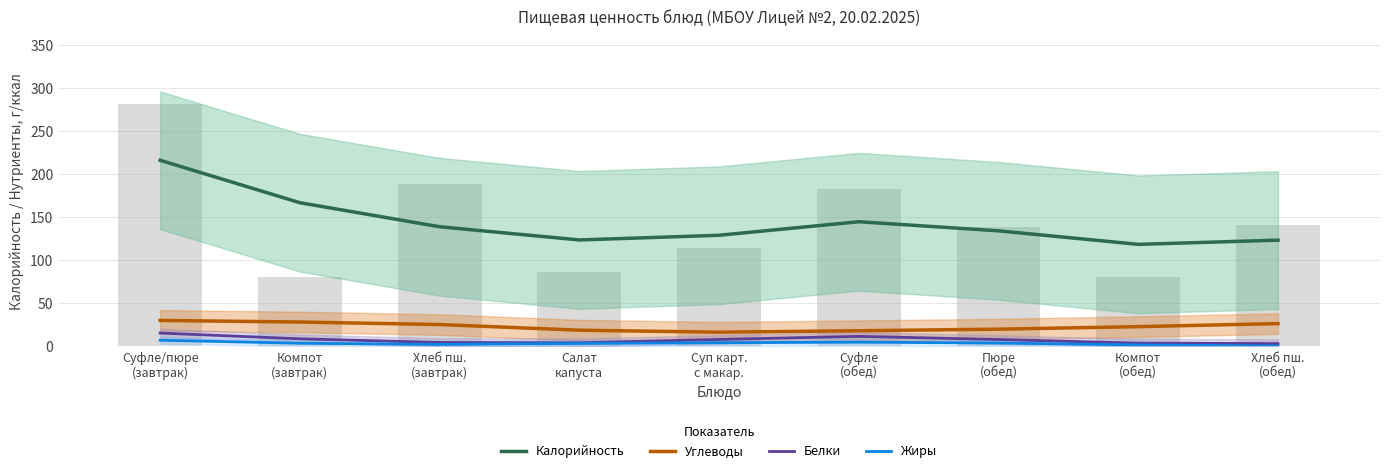

Is it true that Калорийность equals 215.3 at Суп карт.
с макар.?

False